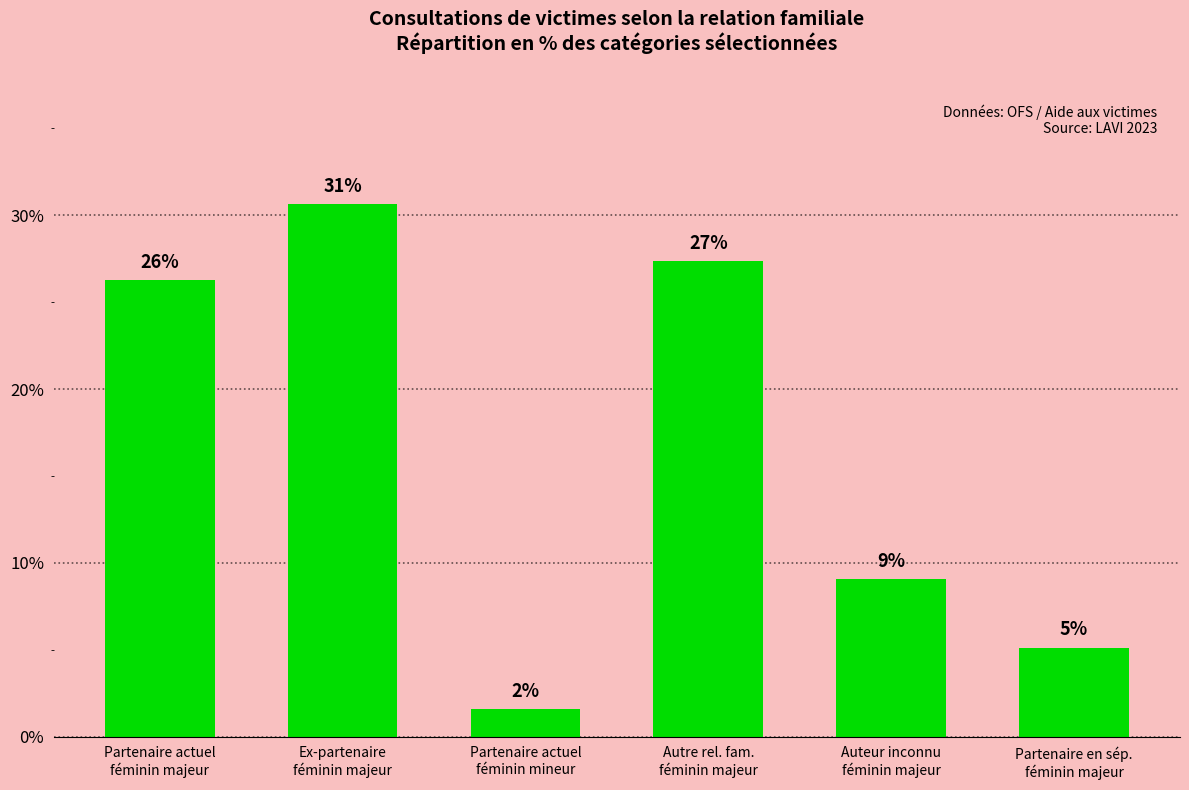

Are the bars horizontal?

No